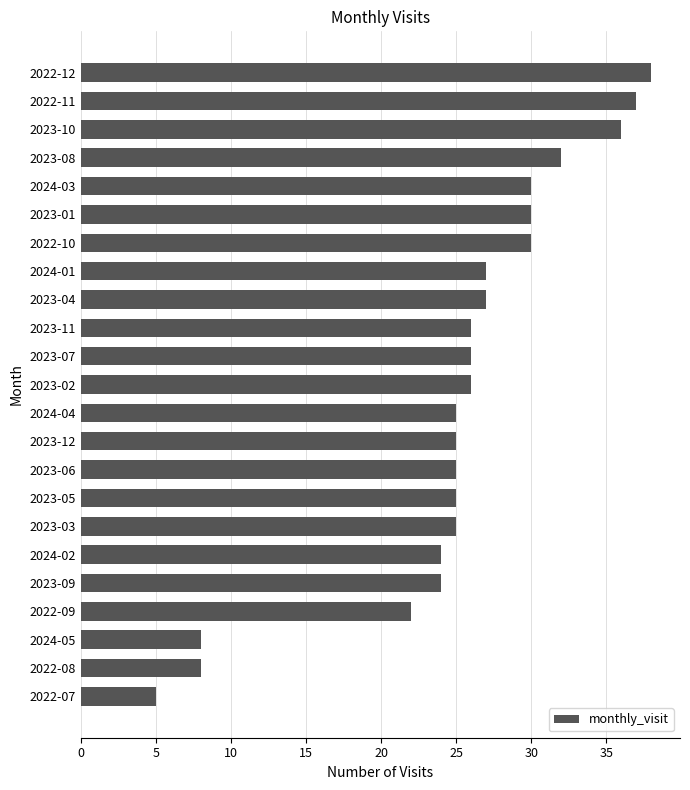

Which has a higher value, 2024-03 or 2023-10?

2023-10